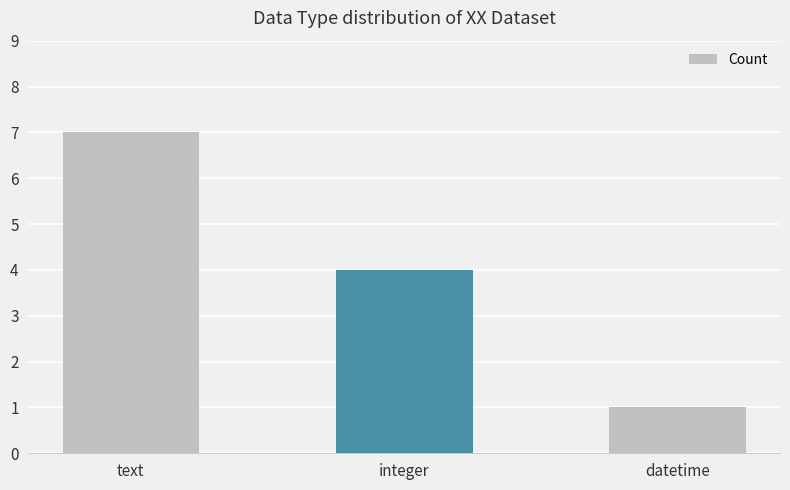

Reading left to right, transcribe all the data shown in this chart.

text=7	integer=4	datetime=1